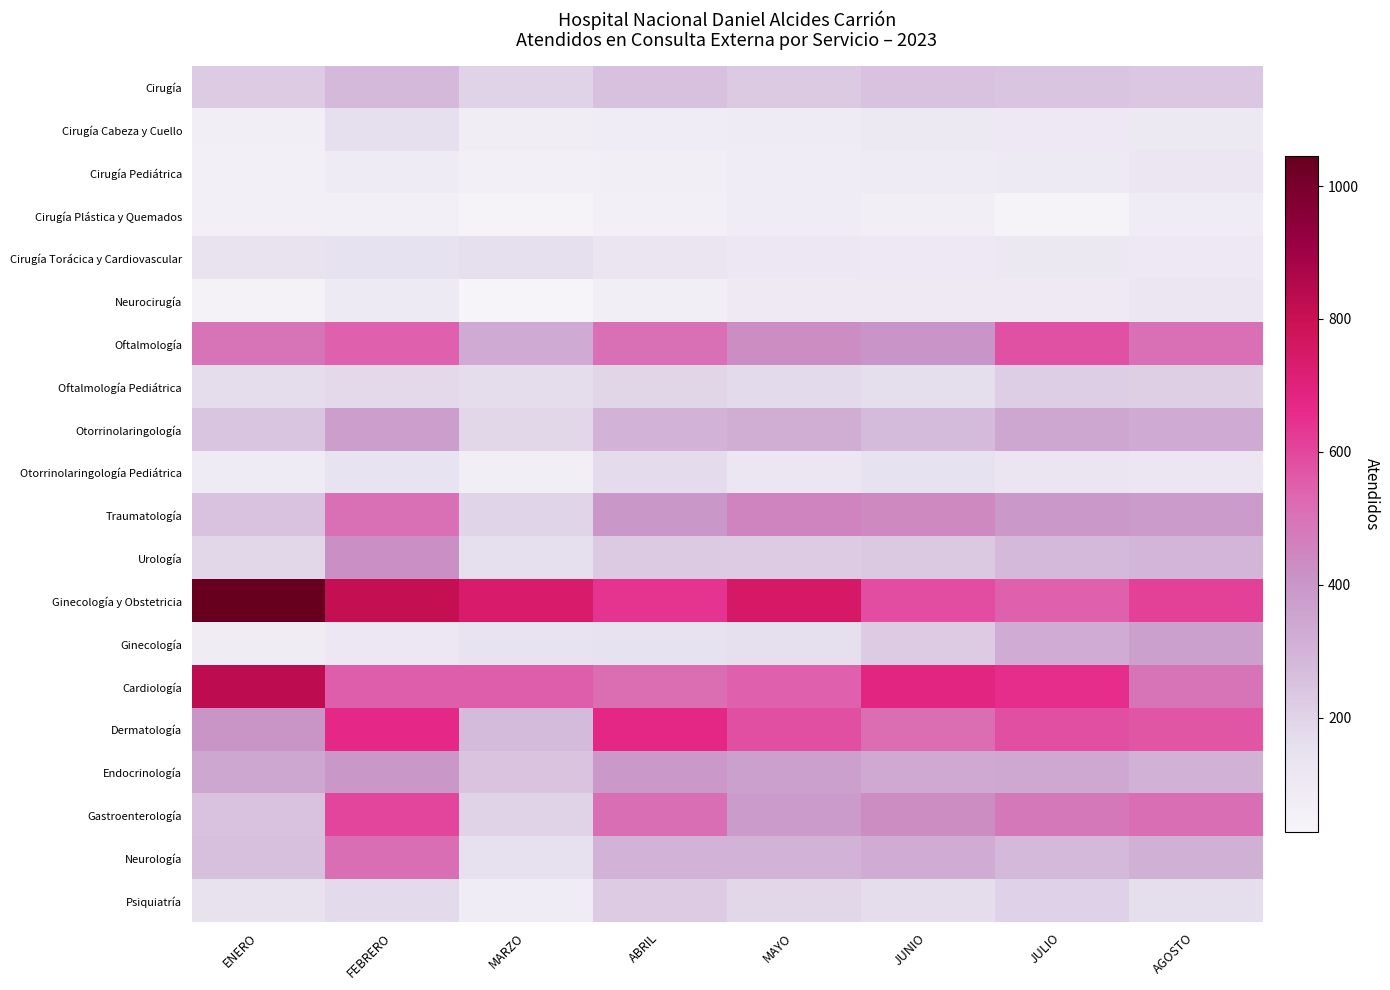

What is the difference between the highest and lowest values at ABRIL?

617